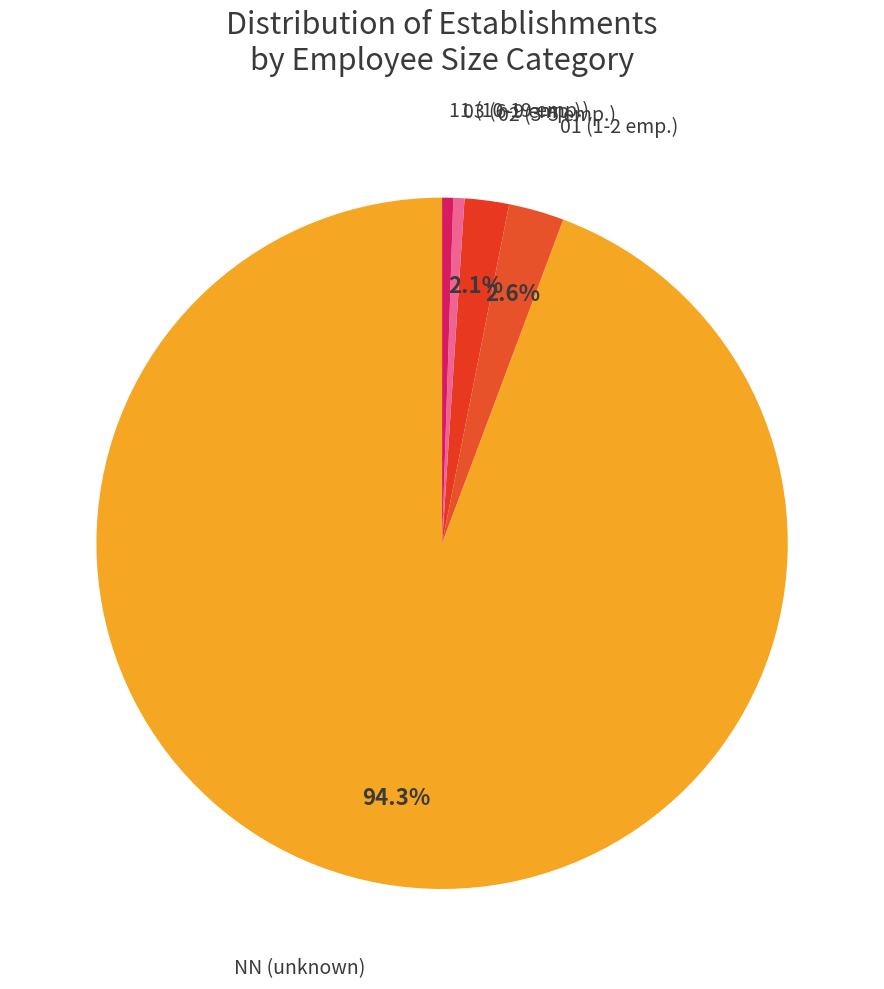

Which category has the smallest portion of the pie?

03